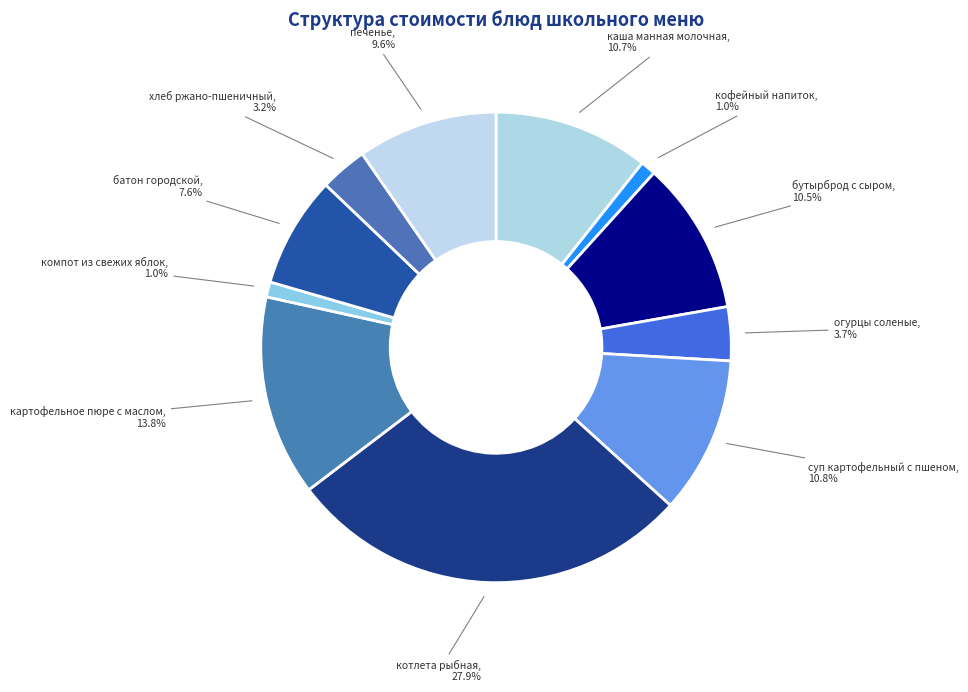

Is there any slice that represents more than half of the pie?

No